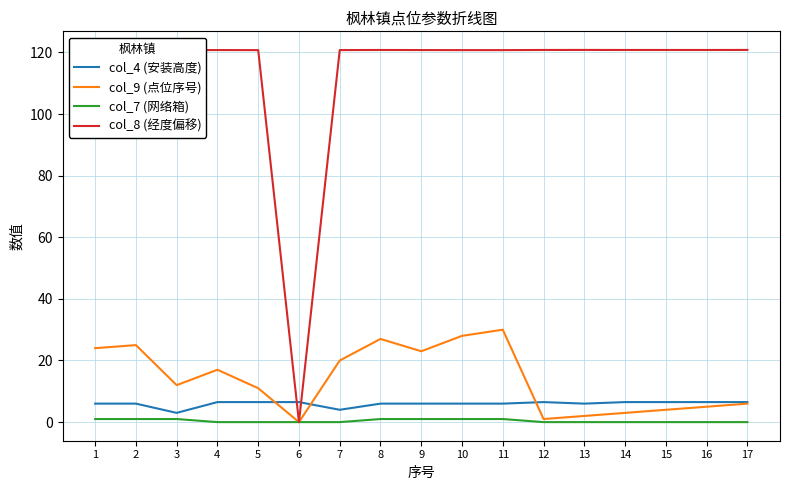

What is the maximum value for col_4 (安装高度)?

6.5